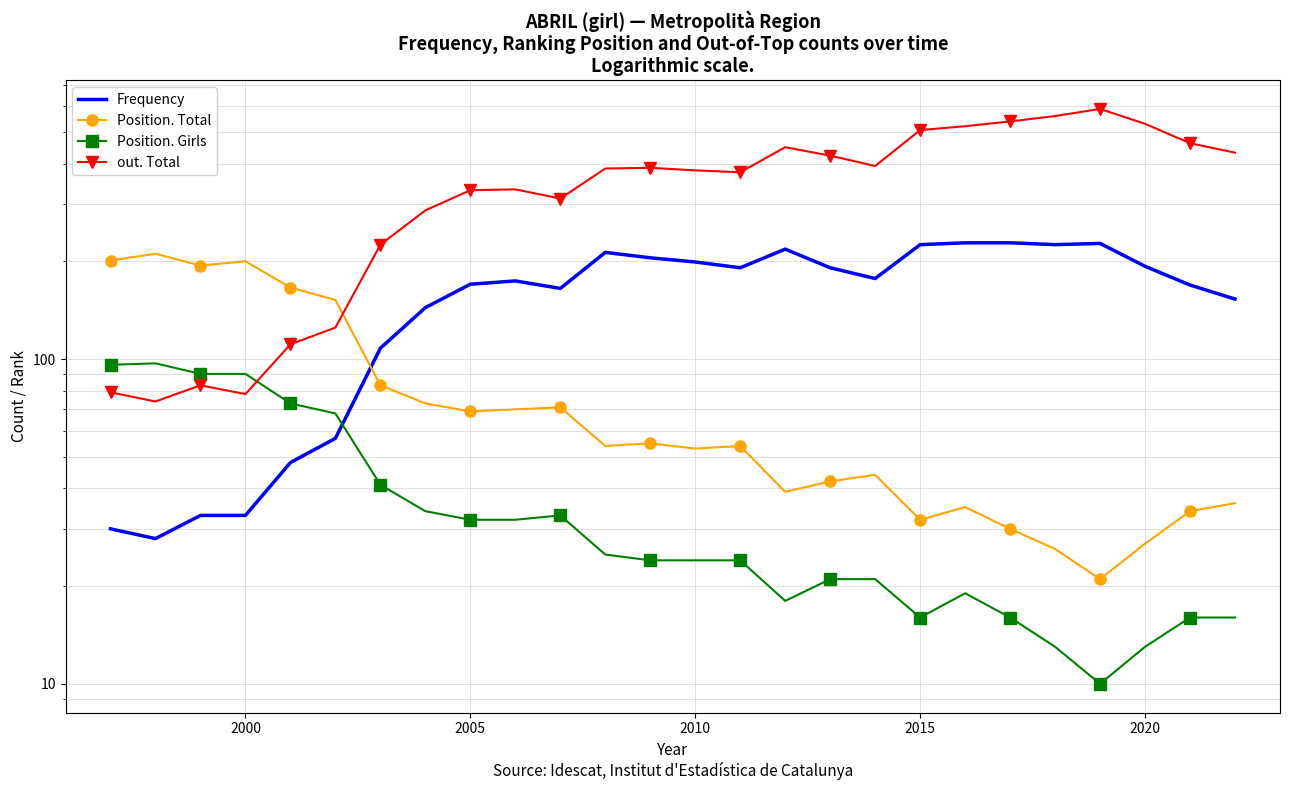

True or false: out. Total has more than 2 interior local peaks.

True